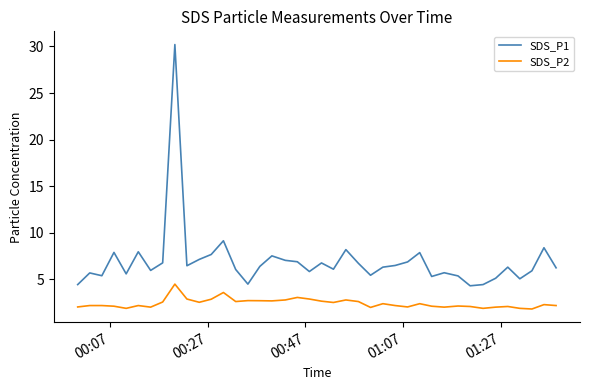

List the series in order of their overall mean, lowest first.

SDS_P2, SDS_P1